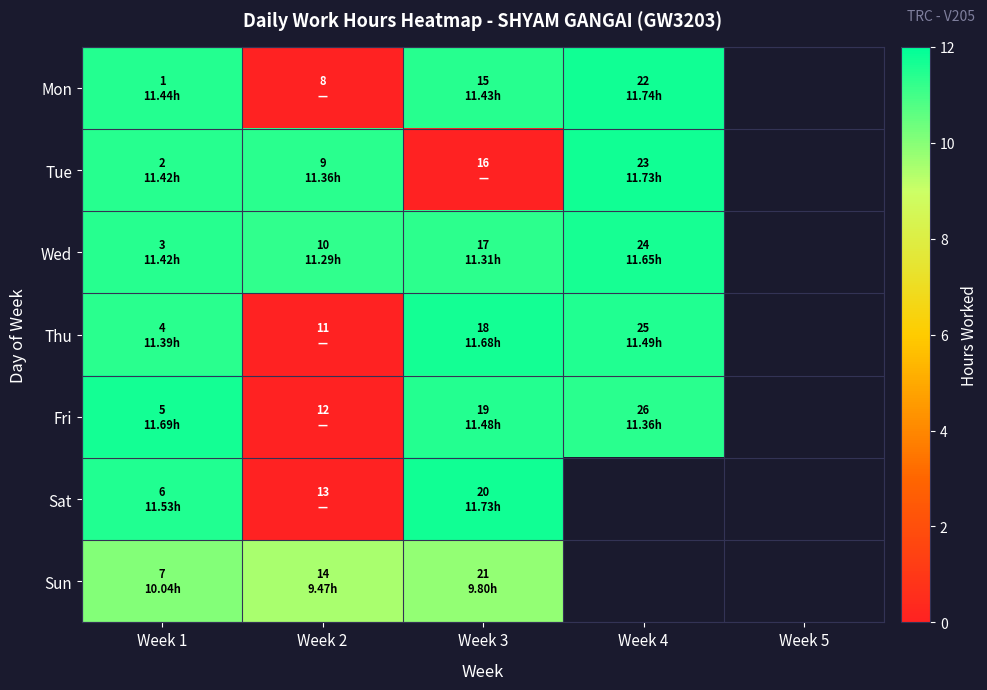

What is the minimum value for Wed?

11.3